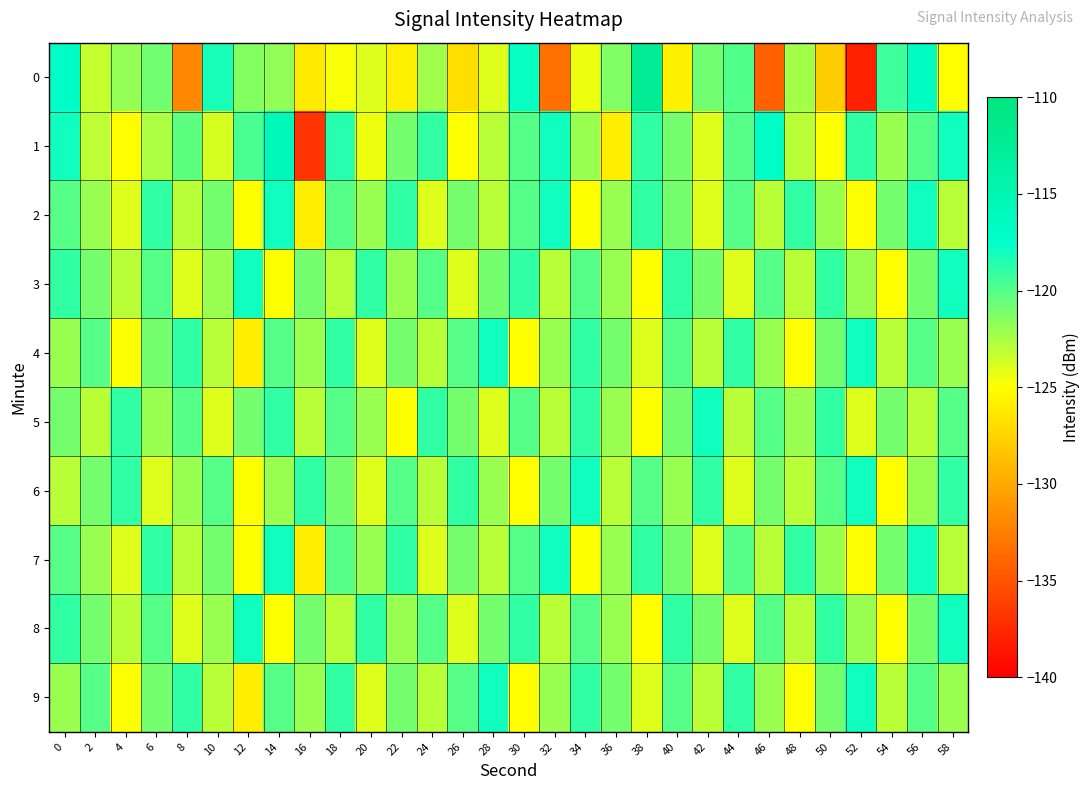

Reading left to right, extract all data points from this chart.

0: 0=-117.1	2=-123.4	4=-121.9	6=-120.9	8=-132.0	10=-118.3	12=-121.4	14=-121.7	16=-126.3	18=-124.8	20=-124.0	22=-125.8	24=-122.3	26=-126.9	28=-124.0	30=-117.8	32=-133.4	34=-124.5	36=-121.3	38=-112.3	40=-125.8	42=-120.8	44=-119.9	46=-134.2	48=-122.4	50=-127.9	52=-138.1	54=-119.3	56=-116.7	58=-125.1
1: 0=-118.1	2=-123.1	4=-125.1	6=-122.6	8=-120.2	10=-123.7	12=-119.6	14=-115.7	16=-136.9	18=-118.6	20=-124.5	22=-121.0	24=-119.0	26=-125.0	28=-123.0	30=-120.0	32=-118.0	34=-122.0	36=-126.0	38=-119.0	40=-121.0	42=-124.0	44=-120.0	46=-117.0	48=-123.0	50=-125.0	52=-119.0	54=-122.0	56=-120.0	58=-118.0
2: 0=-120.0	2=-122.0	4=-124.0	6=-119.0	8=-123.0	10=-121.0	12=-125.0	14=-118.0	16=-126.0	18=-120.0	20=-122.0	22=-119.0	24=-124.0	26=-121.0	28=-123.0	30=-120.0	32=-118.0	34=-125.0	36=-122.0	38=-119.0	40=-121.0	42=-124.0	44=-120.0	46=-123.0	48=-119.0	50=-122.0	52=-125.0	54=-121.0	56=-118.0	58=-123.0
3: 0=-119.0	2=-121.0	4=-123.0	6=-120.0	8=-124.0	10=-122.0	12=-118.0	14=-125.0	16=-121.0	18=-123.0	20=-119.0	22=-122.0	24=-120.0	26=-124.0	28=-121.0	30=-119.0	32=-123.0	34=-120.0	36=-122.0	38=-125.0	40=-119.0	42=-121.0	44=-124.0	46=-120.0	48=-123.0	50=-119.0	52=-122.0	54=-125.0	56=-121.0	58=-118.0
4: 0=-122.0	2=-120.0	4=-125.0	6=-121.0	8=-119.0	10=-123.0	12=-126.0	14=-120.0	16=-122.0	18=-119.0	20=-124.0	22=-121.0	24=-123.0	26=-120.0	28=-118.0	30=-125.0	32=-122.0	34=-119.0	36=-121.0	38=-124.0	40=-120.0	42=-123.0	44=-119.0	46=-122.0	48=-125.0	50=-121.0	52=-118.0	54=-123.0	56=-120.0	58=-122.0
5: 0=-121.0	2=-123.0	4=-119.0	6=-122.0	8=-120.0	10=-124.0	12=-121.0	14=-119.0	16=-123.0	18=-120.0	20=-122.0	22=-125.0	24=-119.0	26=-121.0	28=-124.0	30=-120.0	32=-123.0	34=-119.0	36=-122.0	38=-125.0	40=-121.0	42=-118.0	44=-123.0	46=-120.0	48=-122.0	50=-119.0	52=-124.0	54=-121.0	56=-123.0	58=-120.0
6: 0=-123.0	2=-121.0	4=-119.0	6=-124.0	8=-122.0	10=-120.0	12=-125.0	14=-122.0	16=-119.0	18=-121.0	20=-124.0	22=-120.0	24=-123.0	26=-119.0	28=-122.0	30=-125.0	32=-121.0	34=-118.0	36=-123.0	38=-120.0	40=-122.0	42=-119.0	44=-124.0	46=-121.0	48=-123.0	50=-120.0	52=-118.0	54=-125.0	56=-122.0	58=-119.0
7: 0=-120.0	2=-122.0	4=-124.0	6=-119.0	8=-123.0	10=-121.0	12=-125.0	14=-118.0	16=-126.0	18=-120.0	20=-122.0	22=-119.0	24=-124.0	26=-121.0	28=-123.0	30=-120.0	32=-118.0	34=-125.0	36=-122.0	38=-119.0	40=-121.0	42=-124.0	44=-120.0	46=-123.0	48=-119.0	50=-122.0	52=-125.0	54=-121.0	56=-118.0	58=-123.0
8: 0=-119.0	2=-121.0	4=-123.0	6=-120.0	8=-124.0	10=-122.0	12=-118.0	14=-125.0	16=-121.0	18=-123.0	20=-119.0	22=-122.0	24=-120.0	26=-124.0	28=-121.0	30=-119.0	32=-123.0	34=-120.0	36=-122.0	38=-125.0	40=-119.0	42=-121.0	44=-124.0	46=-120.0	48=-123.0	50=-119.0	52=-122.0	54=-125.0	56=-121.0	58=-118.0
9: 0=-122.0	2=-120.0	4=-125.0	6=-121.0	8=-119.0	10=-123.0	12=-126.0	14=-120.0	16=-122.0	18=-119.0	20=-124.0	22=-121.0	24=-123.0	26=-120.0	28=-118.0	30=-125.0	32=-122.0	34=-119.0	36=-121.0	38=-124.0	40=-120.0	42=-123.0	44=-119.0	46=-122.0	48=-125.0	50=-121.0	52=-118.0	54=-123.0	56=-120.0	58=-122.0